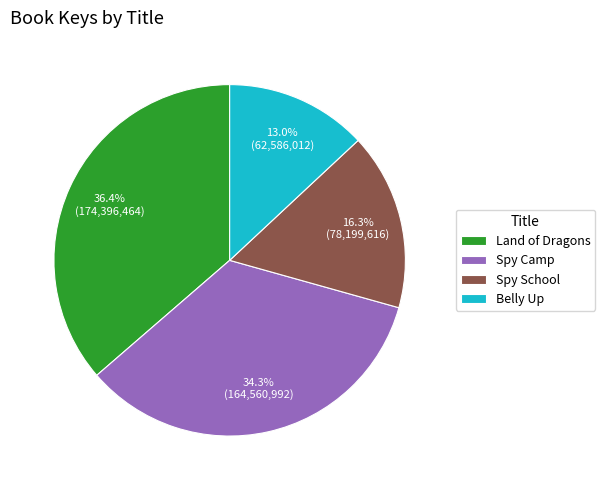

To the nearest percent, what portion does Land of Dragons represent?

36%